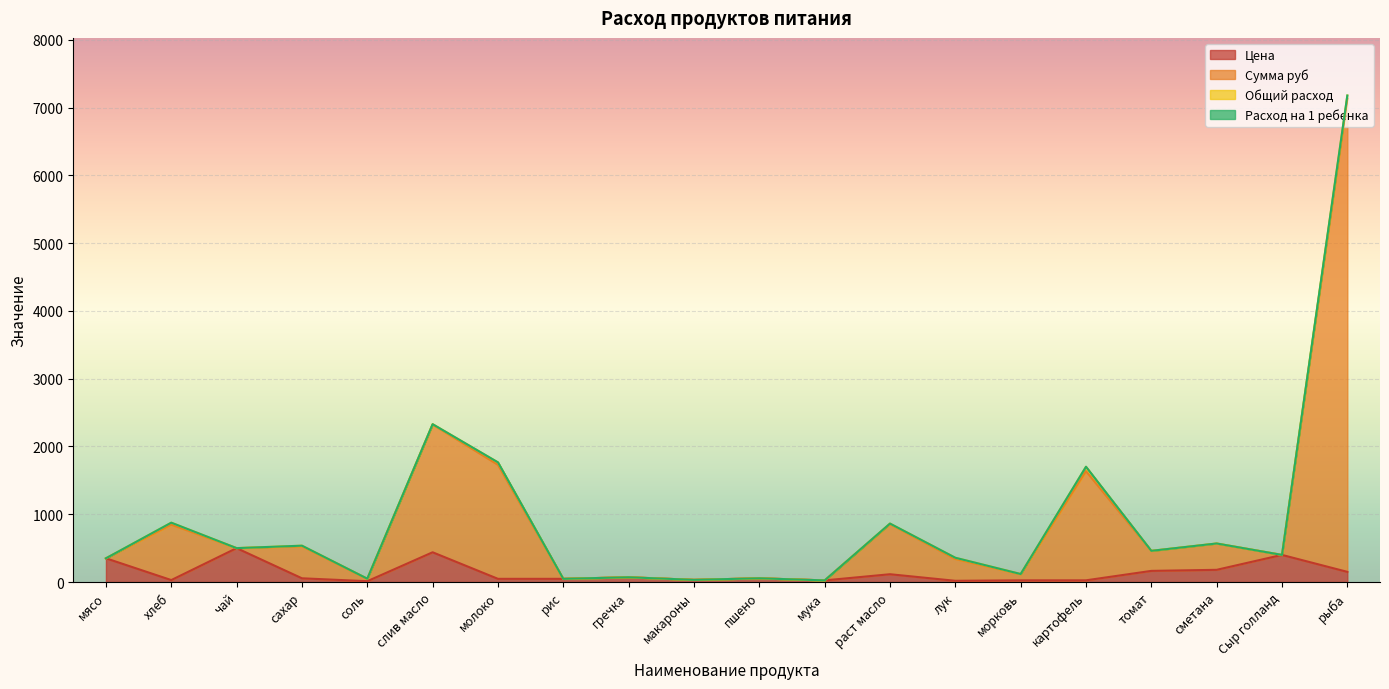

The Цена series shows 33.1 at гречка. True or false?

False